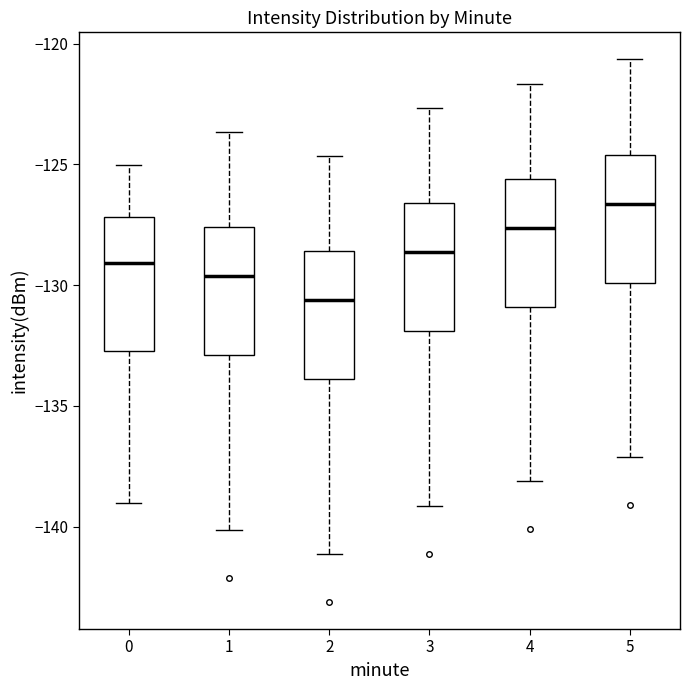

Reading left to right, read every box against the y-axis: the position of its median line, the range the box covers, and the ends of its whiskers. The values are not printed on the chart, so give them approximately, as read against the axis.

0: median -129.0, box -132.5 to -127.0, whiskers -139.0 to -125.0
1: median -129.5, box -133.0 to -127.5, whiskers -140.0 to -123.5
2: median -130.5, box -134.0 to -128.5, whiskers -141.0 to -124.5
3: median -128.5, box -132.0 to -126.5, whiskers -139.0 to -122.5
4: median -127.5, box -131.0 to -125.5, whiskers -138.0 to -121.5
5: median -126.5, box -130.0 to -124.5, whiskers -137.0 to -120.5